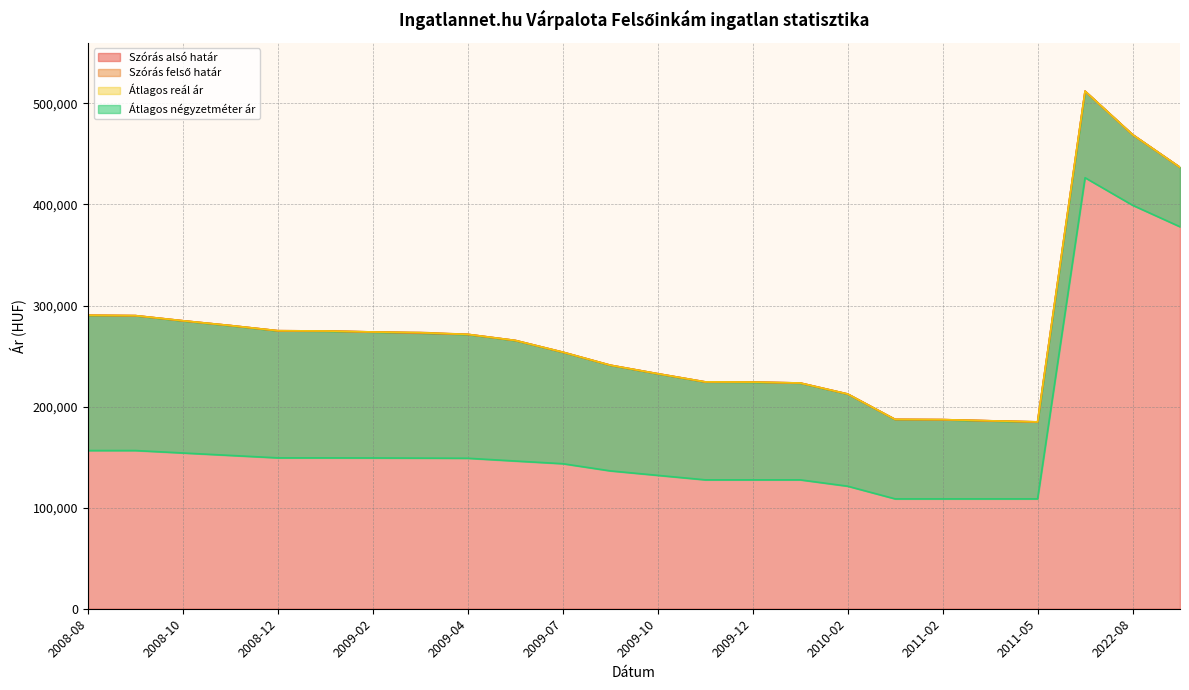

What is the average value of the Szórás alsó határ series?

273106